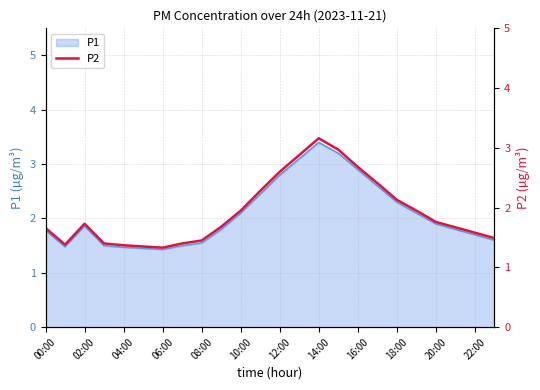

What is the maximum value for P1?

3.4